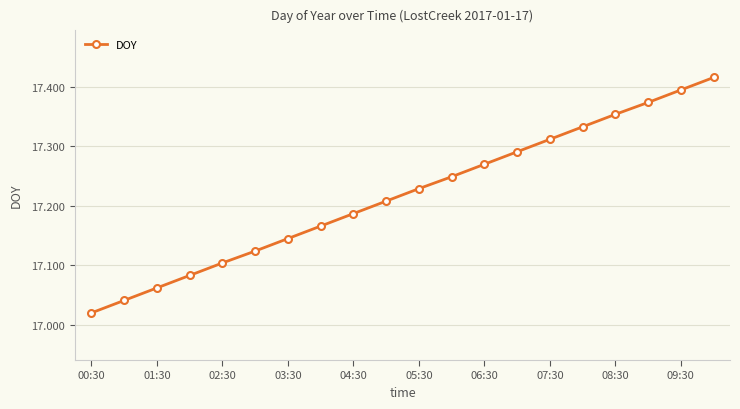

What is the sum of all values?

344.4